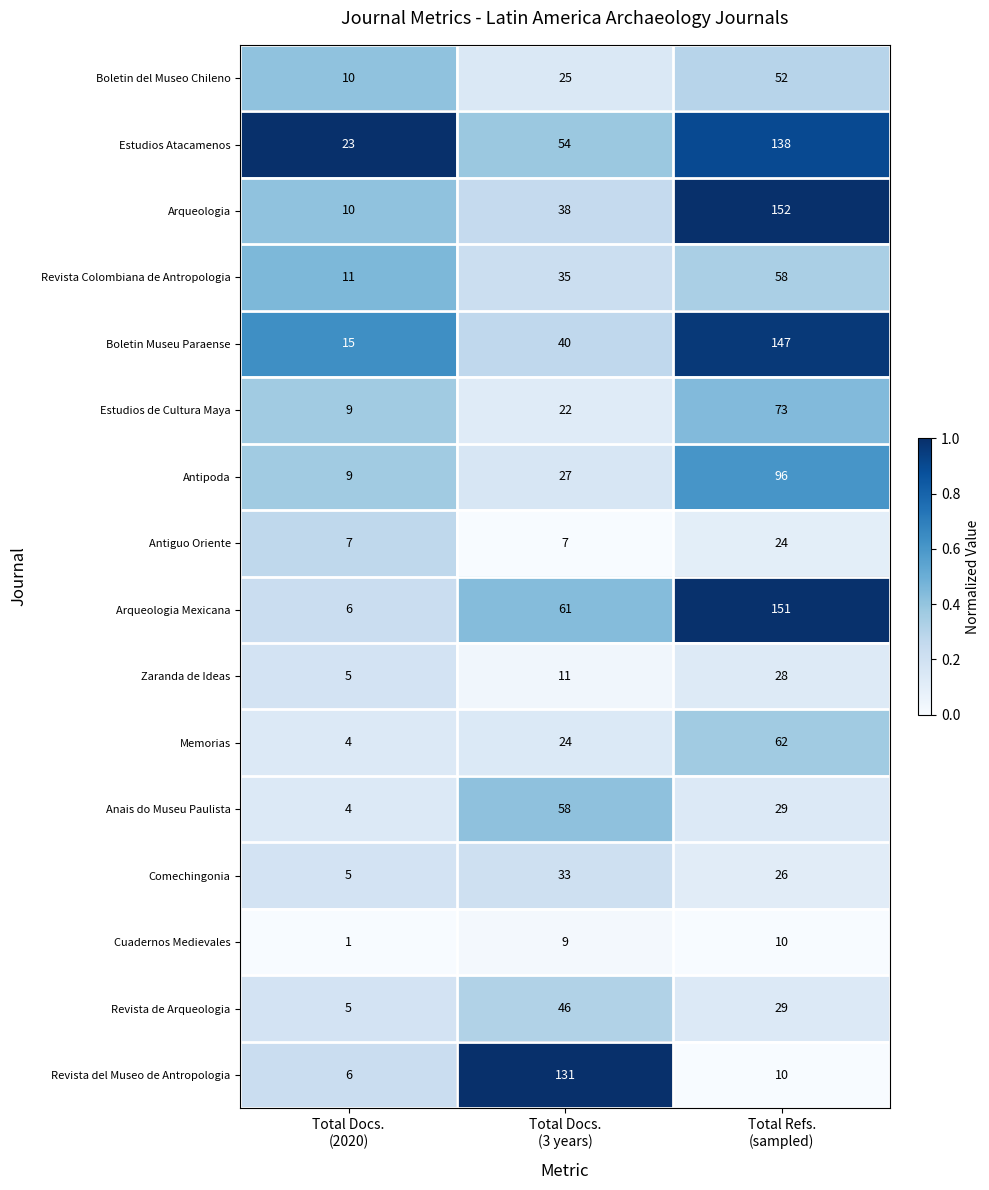

What is the difference between the maximum and minimum values in the Comechingonia series?

28